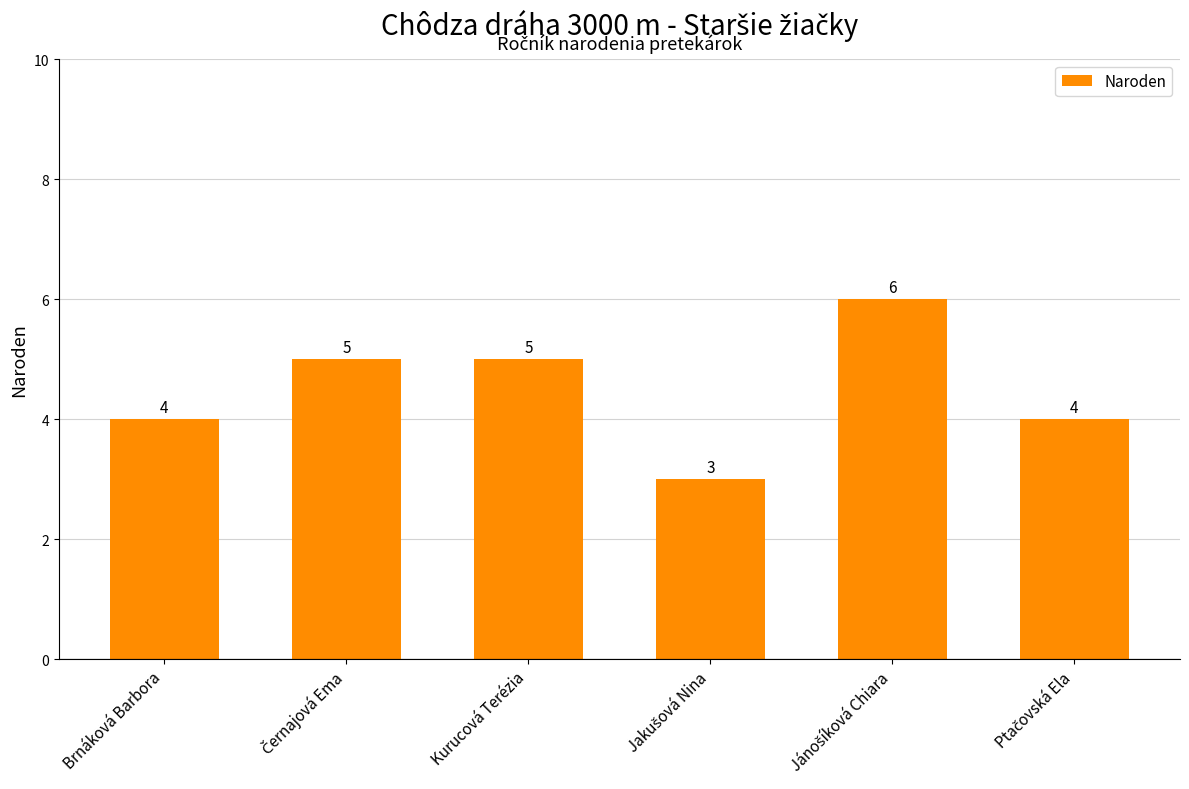

What is the smallest value displayed?

3